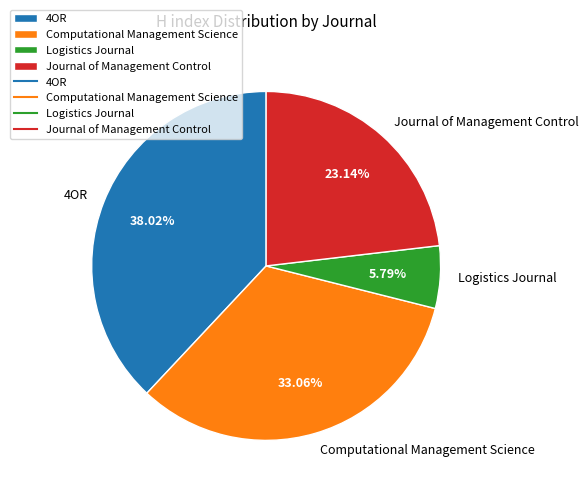

True or false: Logistics Journal accounts for 1% of the total.

False